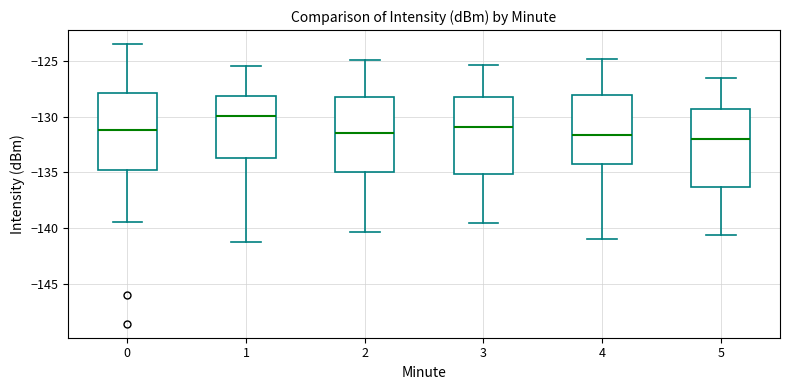

Reading left to right, transcribe this box plot: for each box, give where its median line is, the range the box spans, and where its two whiskers end, as read against the y-axis. The values are not printed on the chart, so give them approximately, as read against the axis.

0: median -131.0, box -135.0 to -128.0, whiskers -139.5 to -123.5
1: median -130.0, box -133.5 to -128.0, whiskers -141.0 to -125.5
2: median -131.5, box -135.0 to -128.5, whiskers -140.5 to -125.0
3: median -131.0, box -135.0 to -128.0, whiskers -139.5 to -125.5
4: median -131.5, box -134.0 to -128.0, whiskers -141.0 to -125.0
5: median -132.0, box -136.5 to -129.5, whiskers -140.5 to -126.5